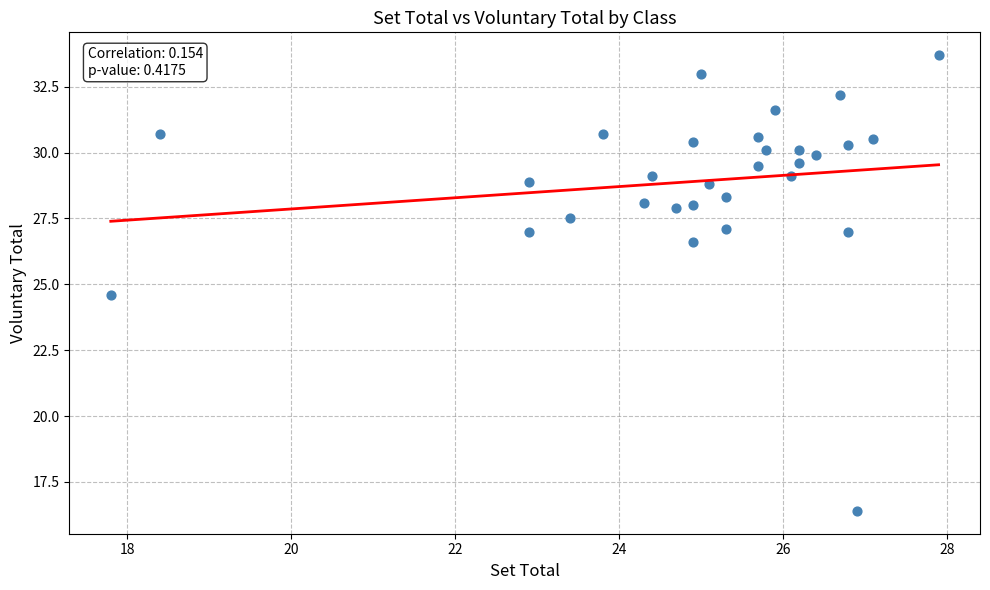

What Y value in the scatter plot is closest to 25?

24.6